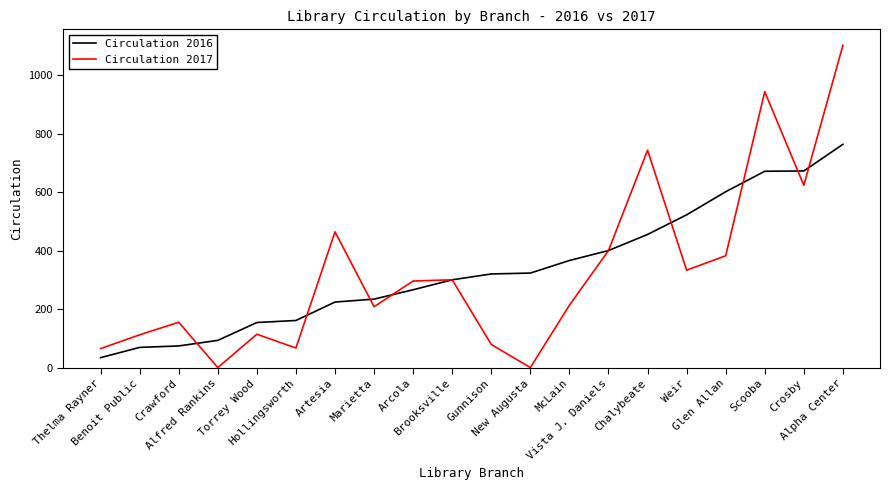

What is the difference between the second highest and second lowest values in the Circulation 2016 series?

603